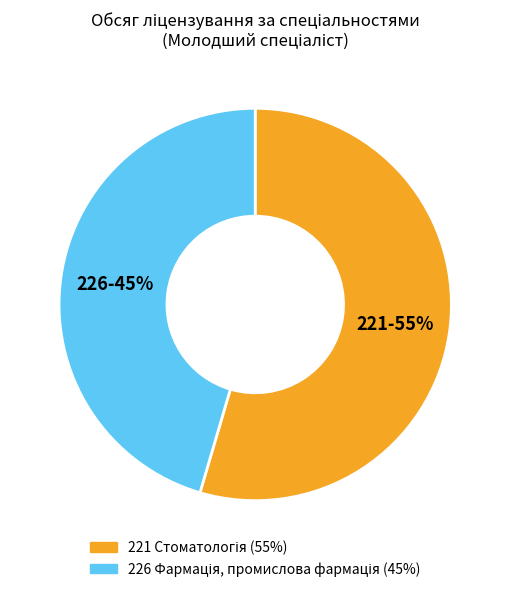

Is there any slice that represents more than half of the pie?

Yes